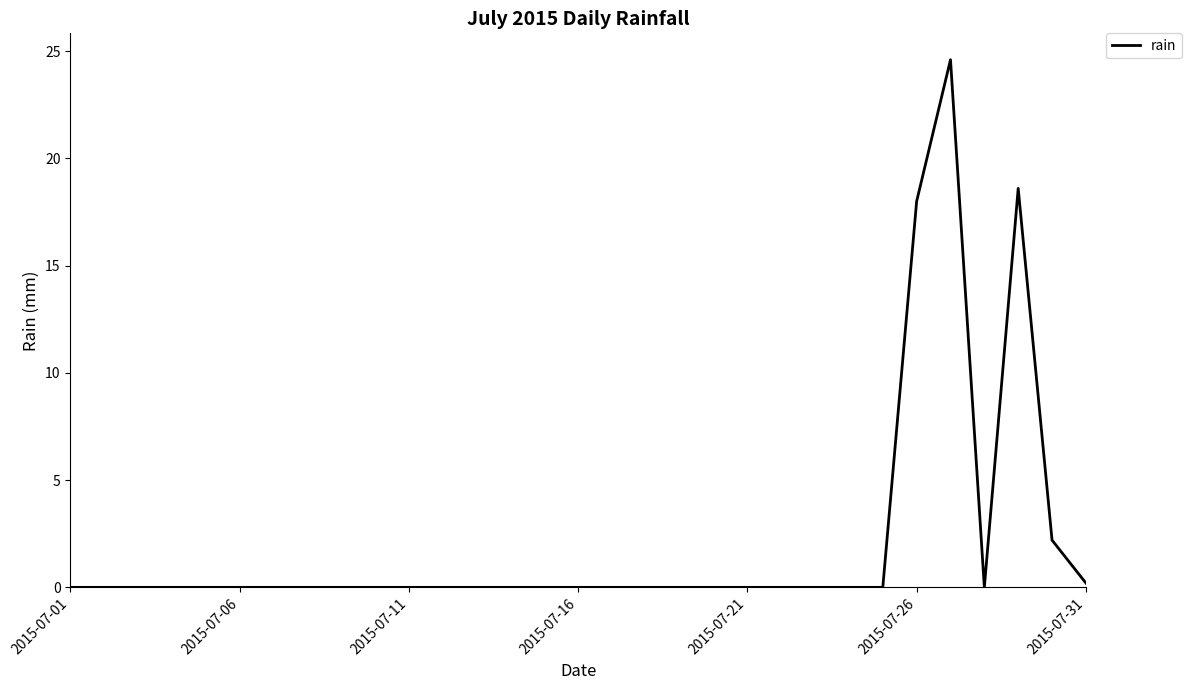

What is the greatest value displayed?

24.6